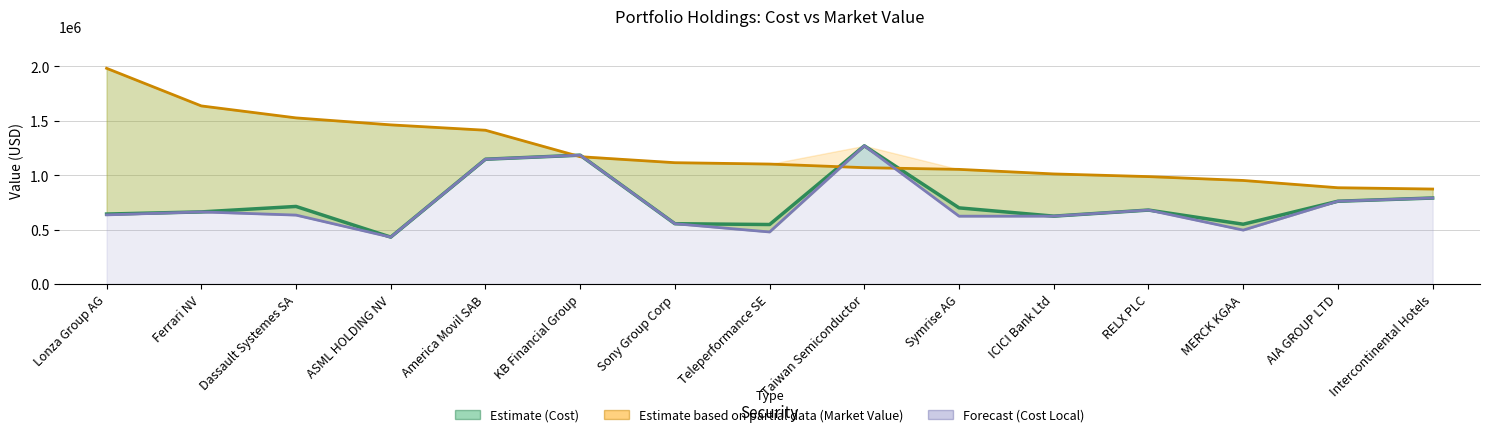

What is the minimum value for Market Value (Partial)?

872277.8